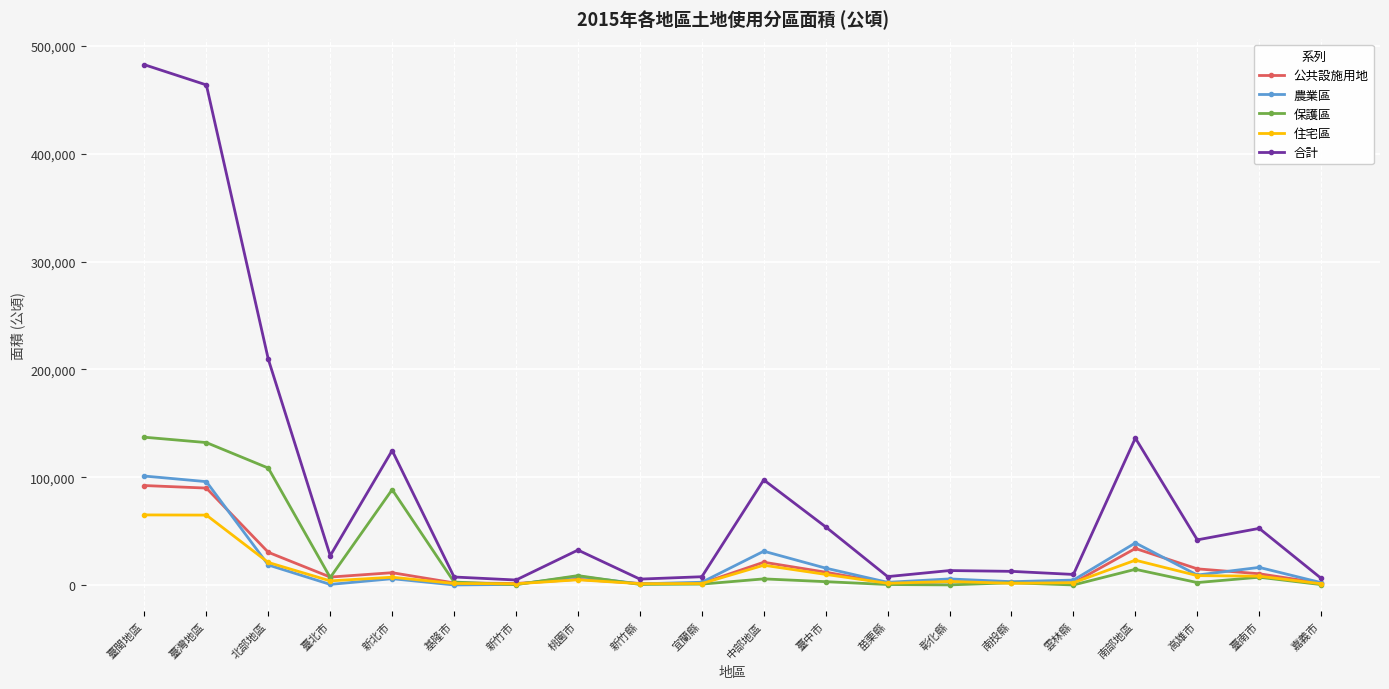

In 合計, how many points are higher than both neighbors (excluding endpoints)?

6